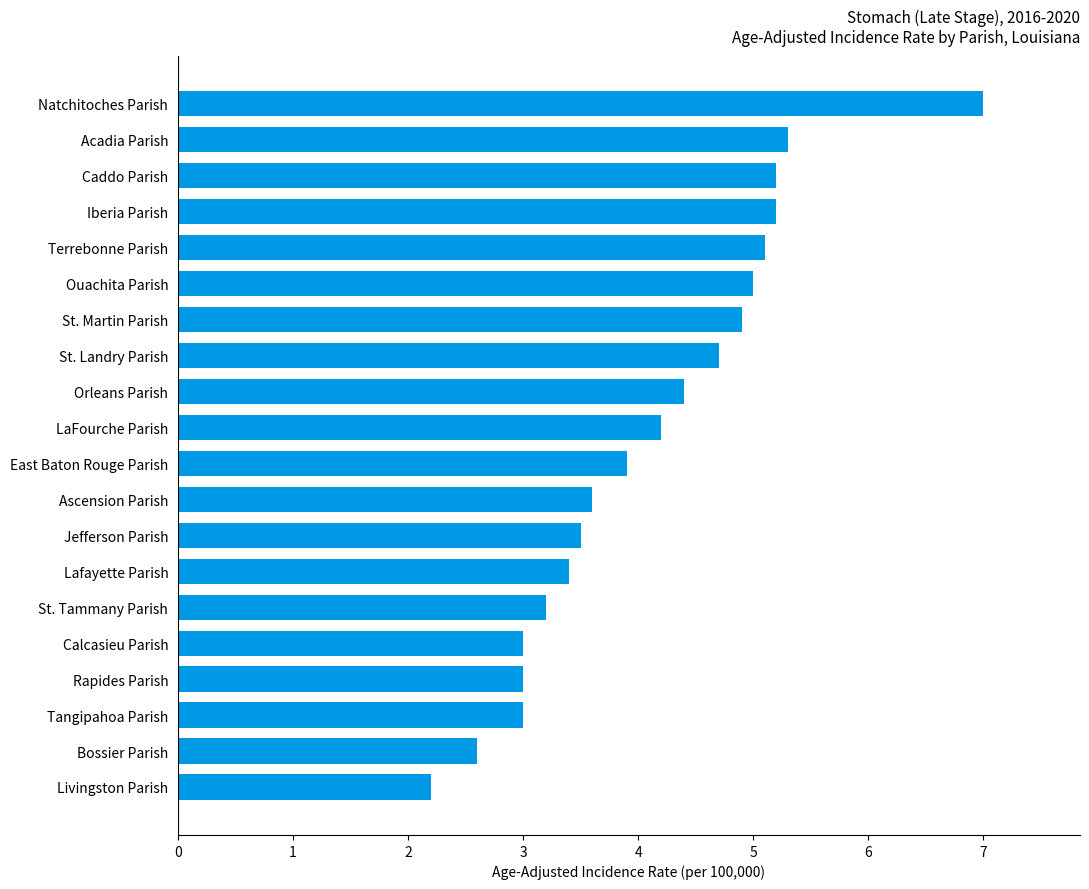

Between Jefferson Parish and LaFourche Parish, which is larger?

LaFourche Parish